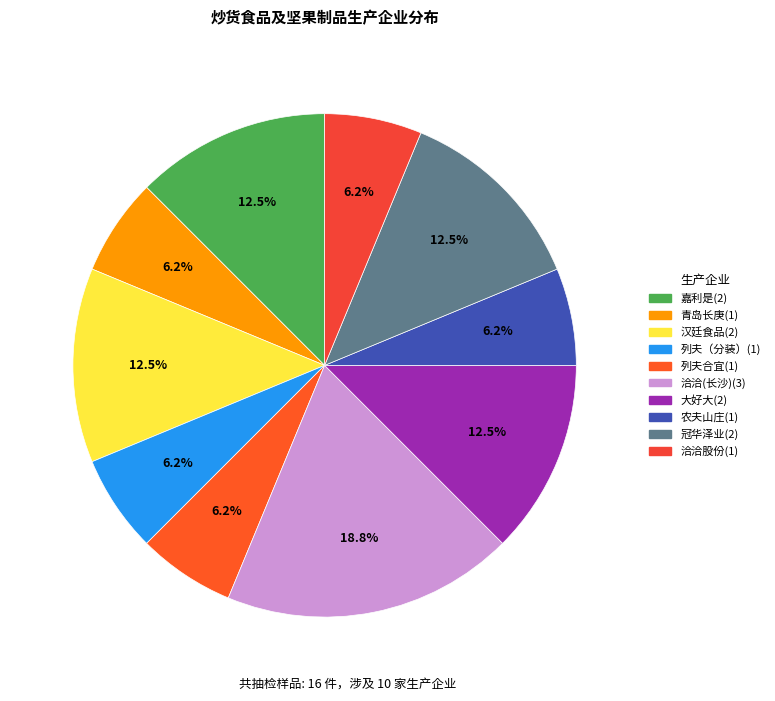

How many slices are in this pie chart?

10